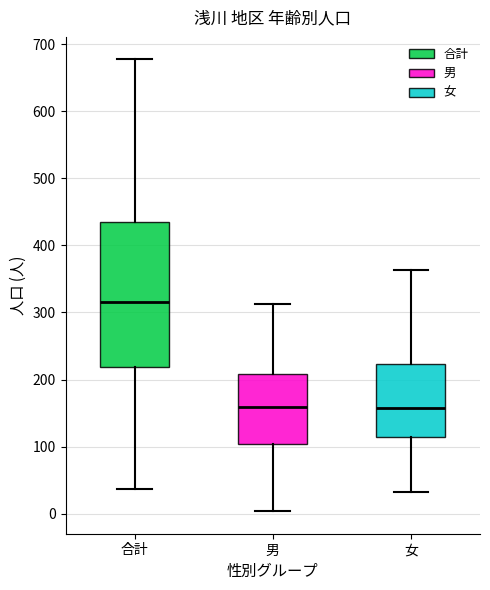

Where does the lower whisker of the box for 合計 end on the y-axis? The values are not printed on the chart, so give them approximately, as read against the axis.

40